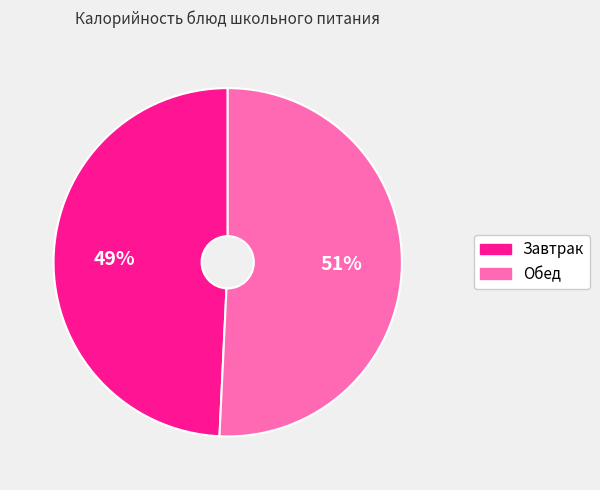

To the nearest percent, what is the difference between the largest and smallest slice percentages?

2%